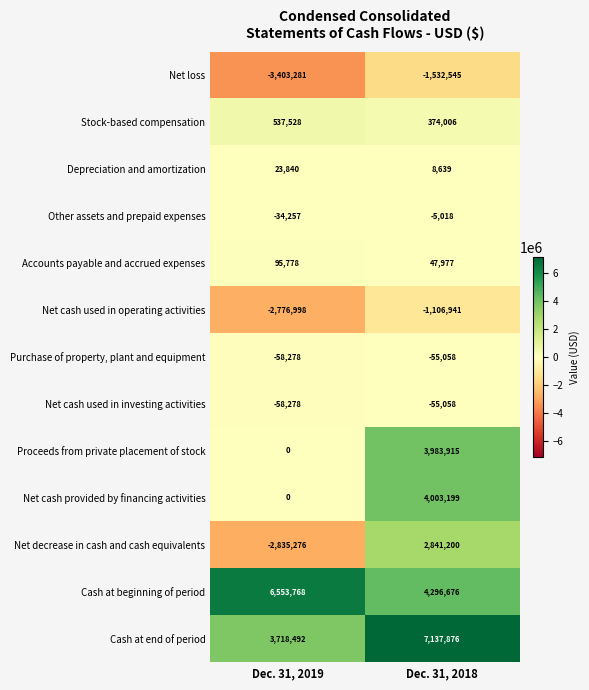

Rank the categories by Other assets and prepaid expenses value from lowest to highest.

Dec. 31, 2019, Dec. 31, 2018